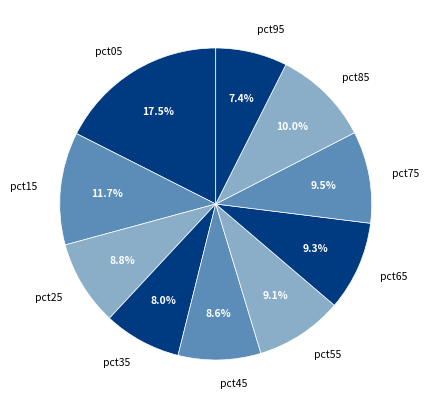

Does any single category account for the majority?

No